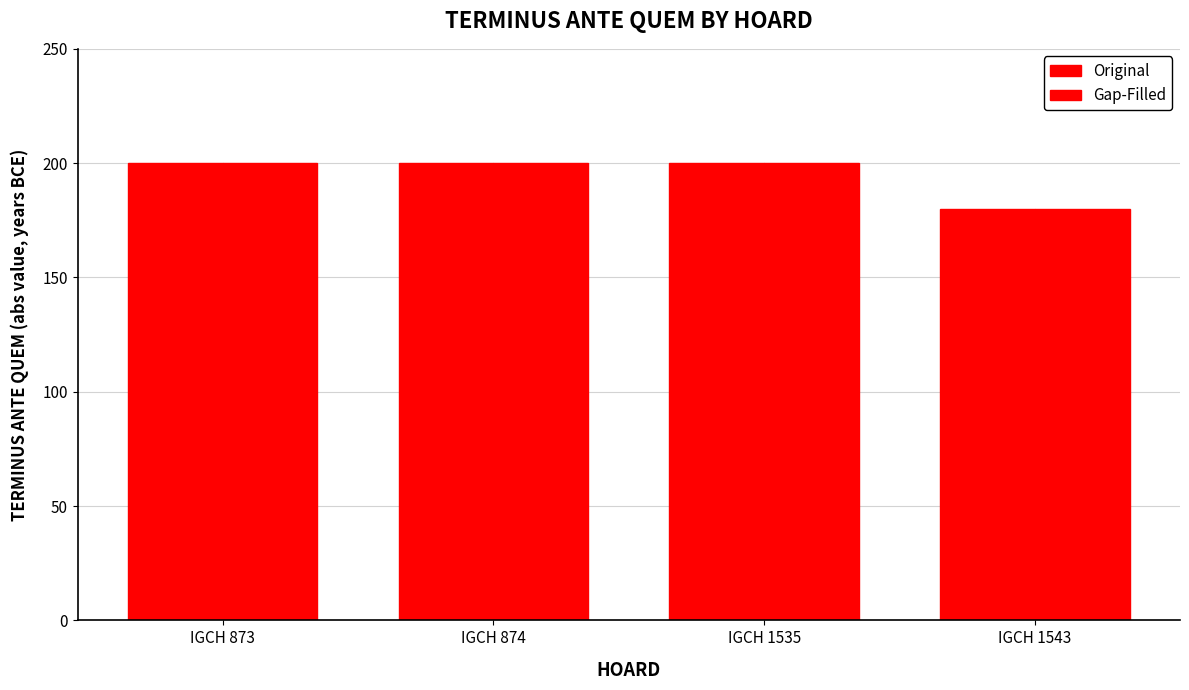

Reading left to right, list all the values displayed in this chart.

Original: IGCH 873=200	IGCH 874=200	IGCH 1535=200	IGCH 1543=180
Gap-Filled: IGCH 873=200	IGCH 874=200	IGCH 1535=200	IGCH 1543=180